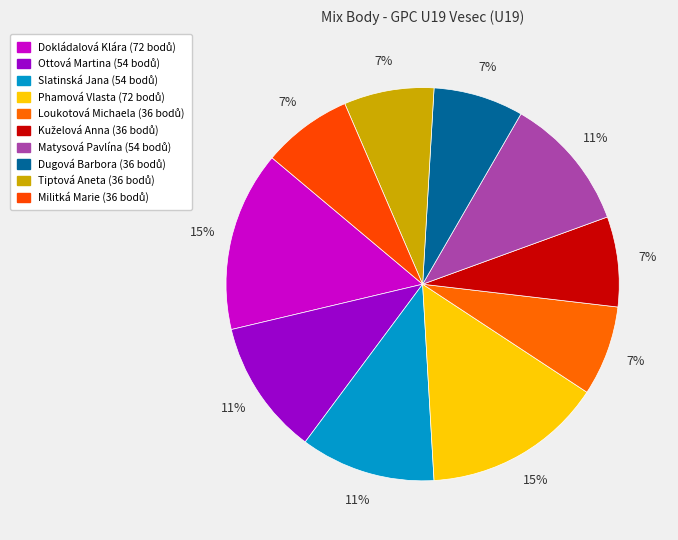

How many segments does this pie chart have?

10